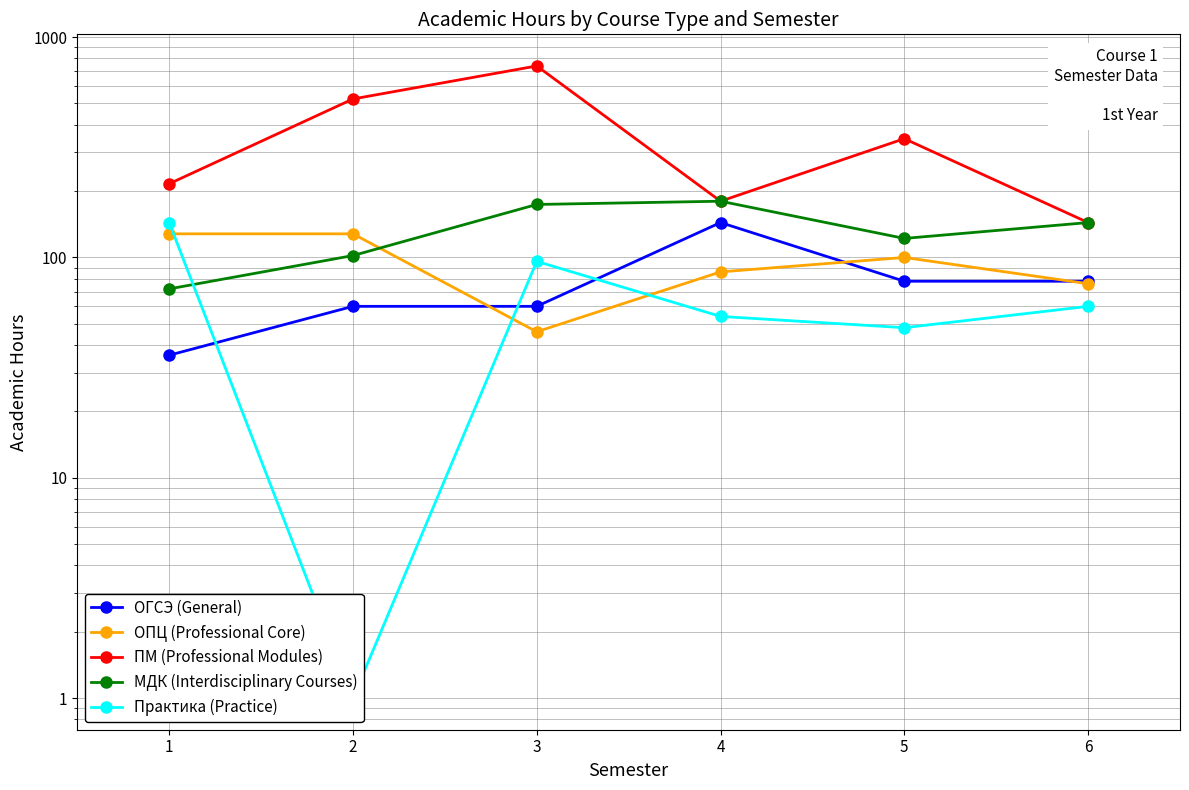

Reading right to left, list all the values displayed in this chart.

ОГСЭ (General): 78	78	144	60	60	36
ОПЦ (Professional Core): 76	100	86	46	128	128
ПМ (Professional Modules): 144	346	180	740	524	216
МДК (Interdisciplinary Courses): 144	122	180	174	102	72
Практика (Practice): 60	48	54	96	1	144